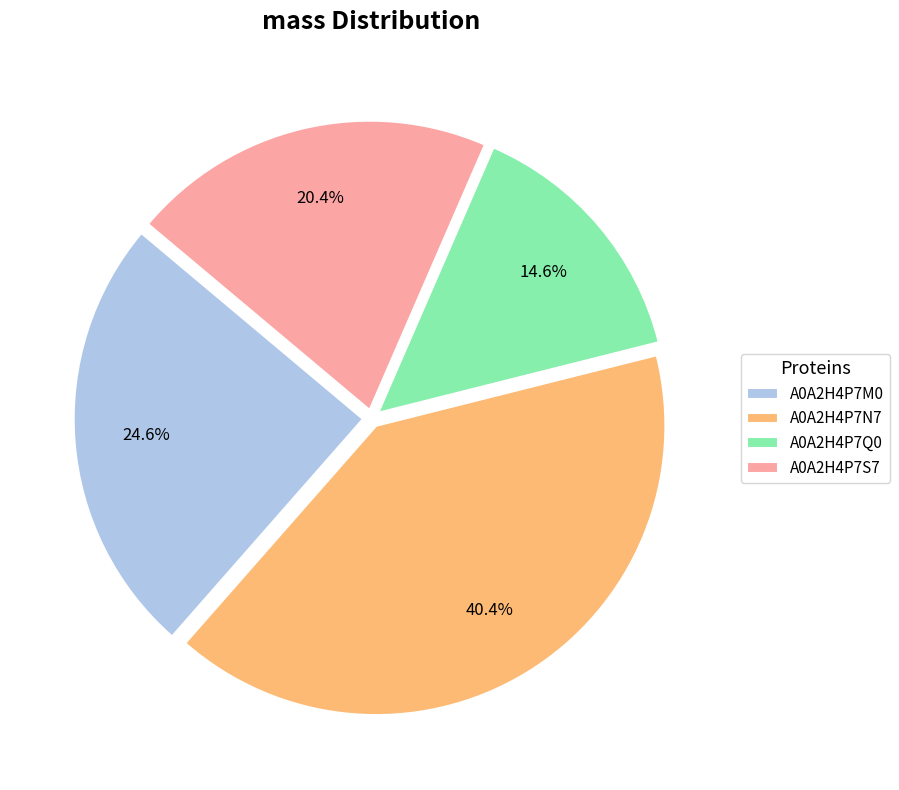

Rank the categories by value from lowest to highest.

A0A2H4P7Q0, A0A2H4P7S7, A0A2H4P7M0, A0A2H4P7N7